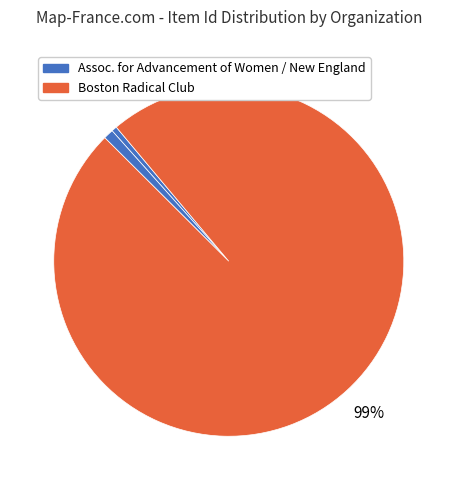

How many slices are in this pie chart?

3